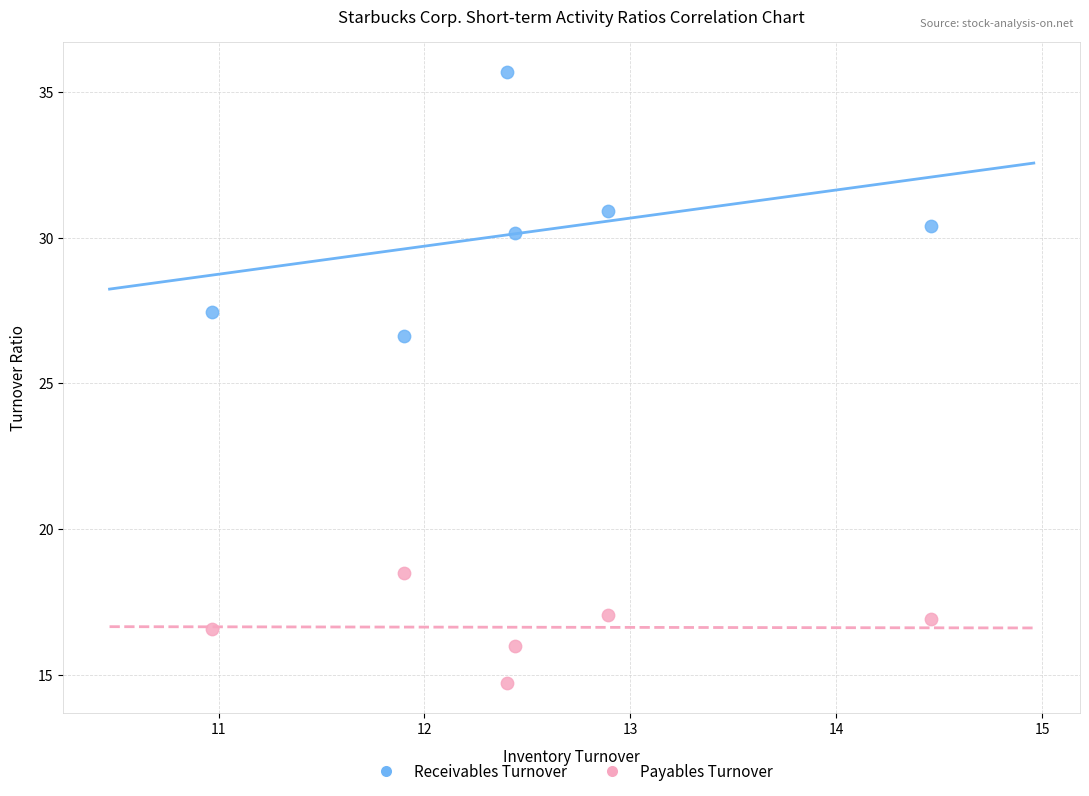

Which series reaches the maximum Y coordinate?

Receivables Turnover